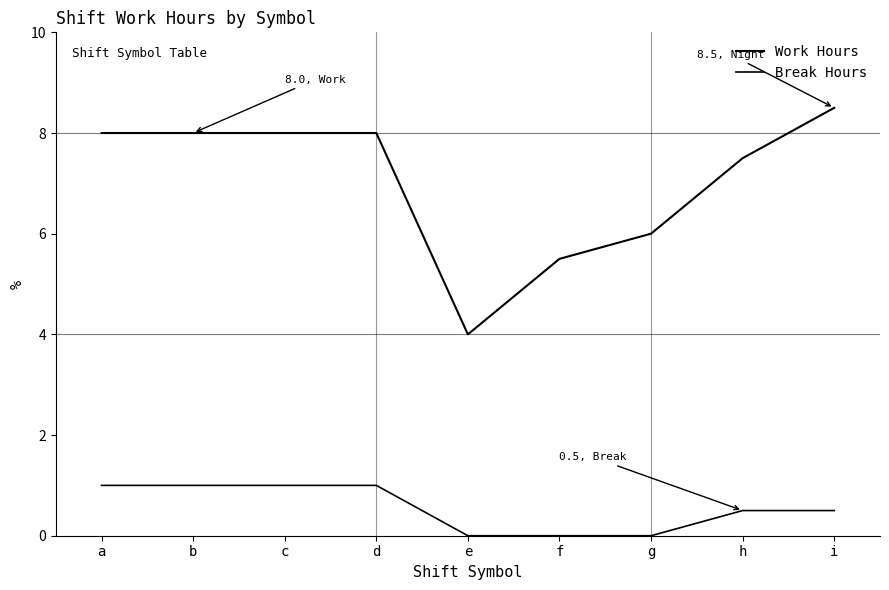

List the series in order of their overall mean, lowest first.

Break Hours, Work Hours